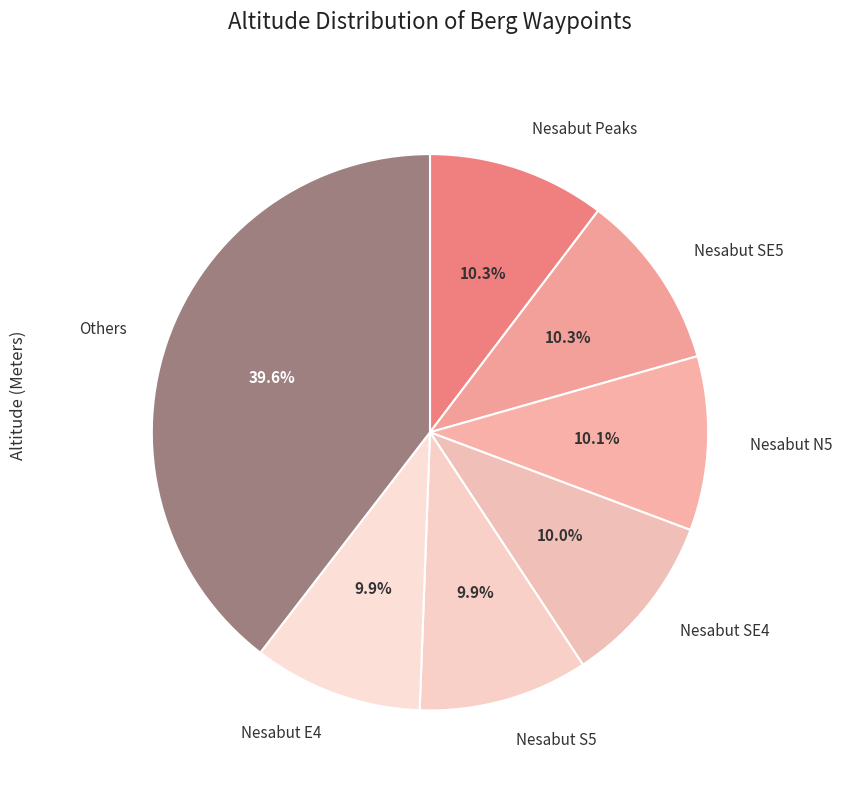

Is there any slice that represents more than half of the pie?

No